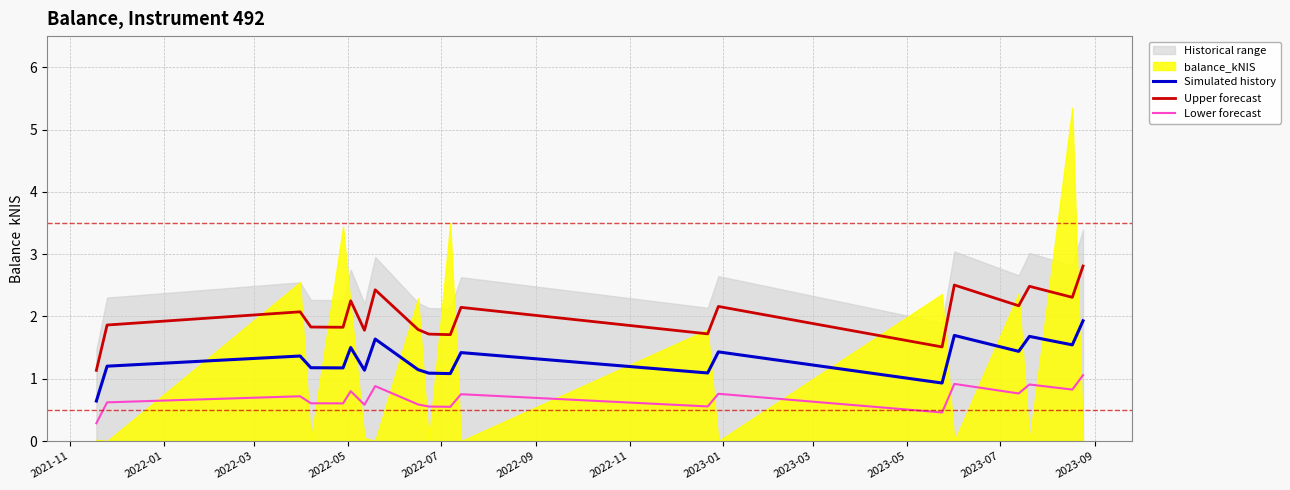

True or false: Upper forecast and Lower forecast cross at least once.

False